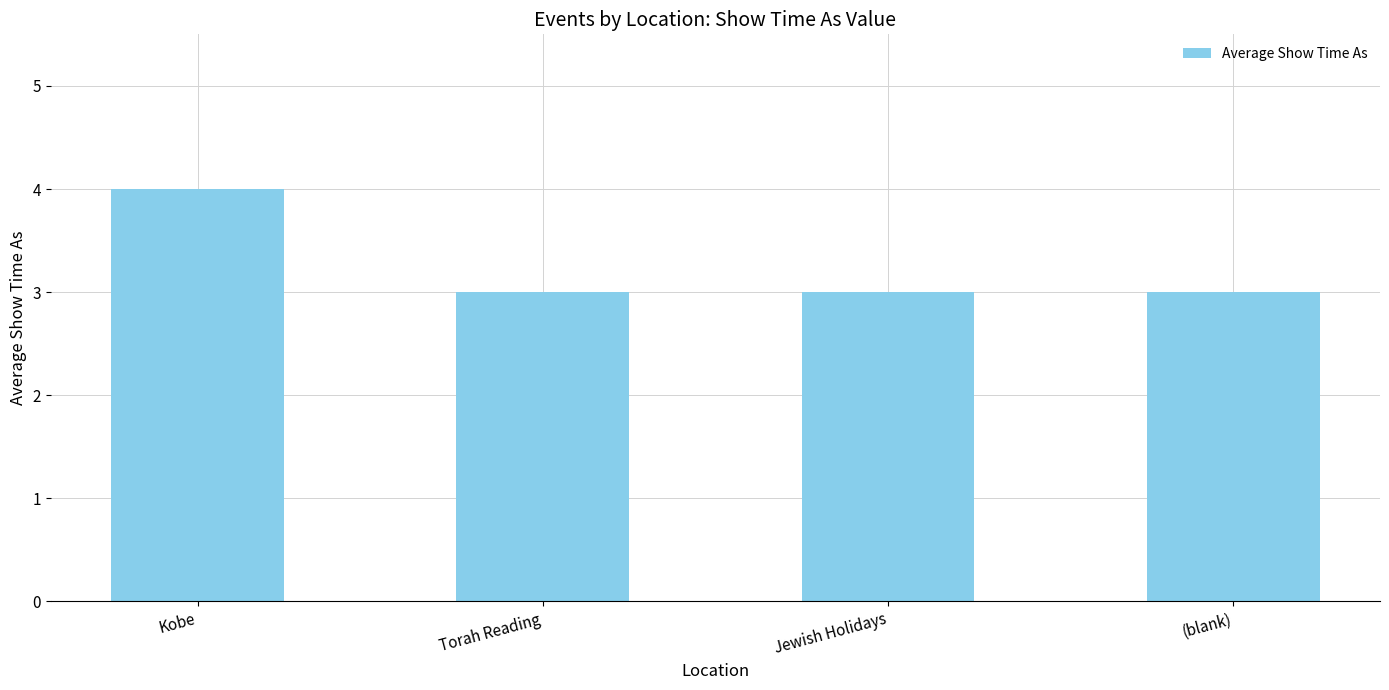

What is the label of the 2nd bar from the right?

Jewish Holidays